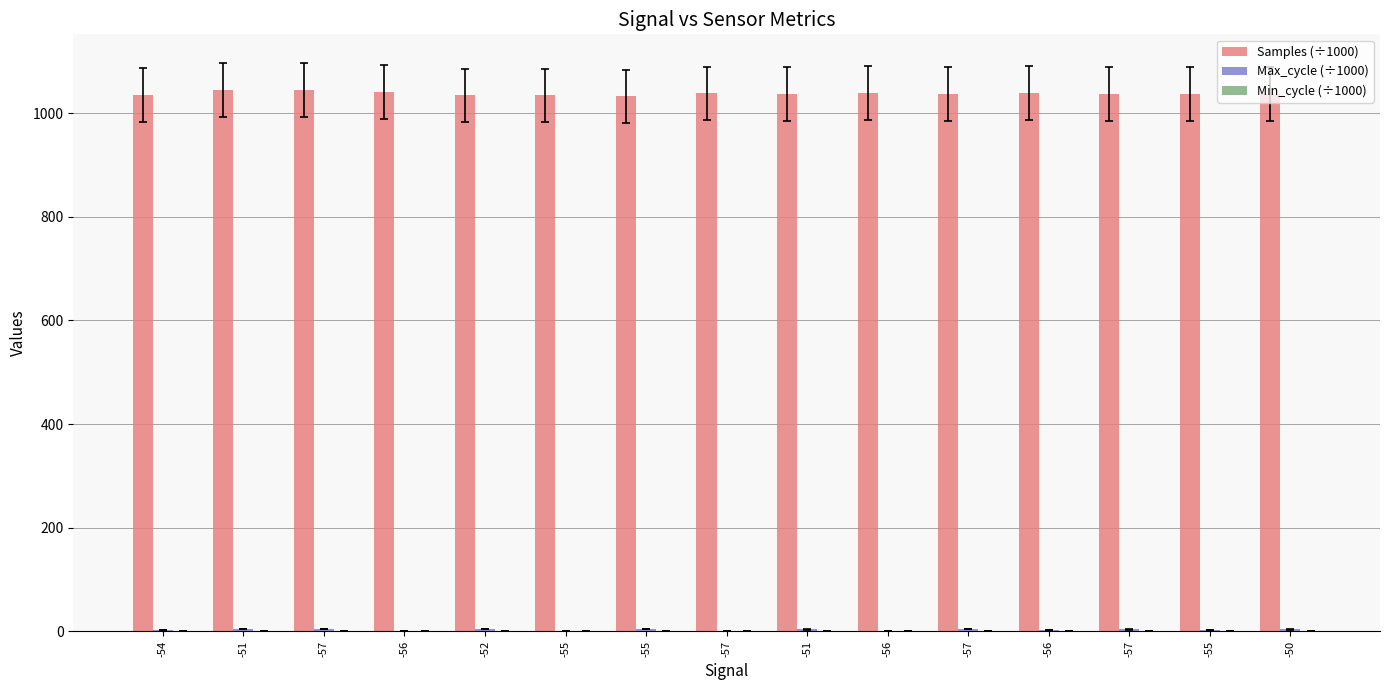

Does the chart contain stacked bars?

No